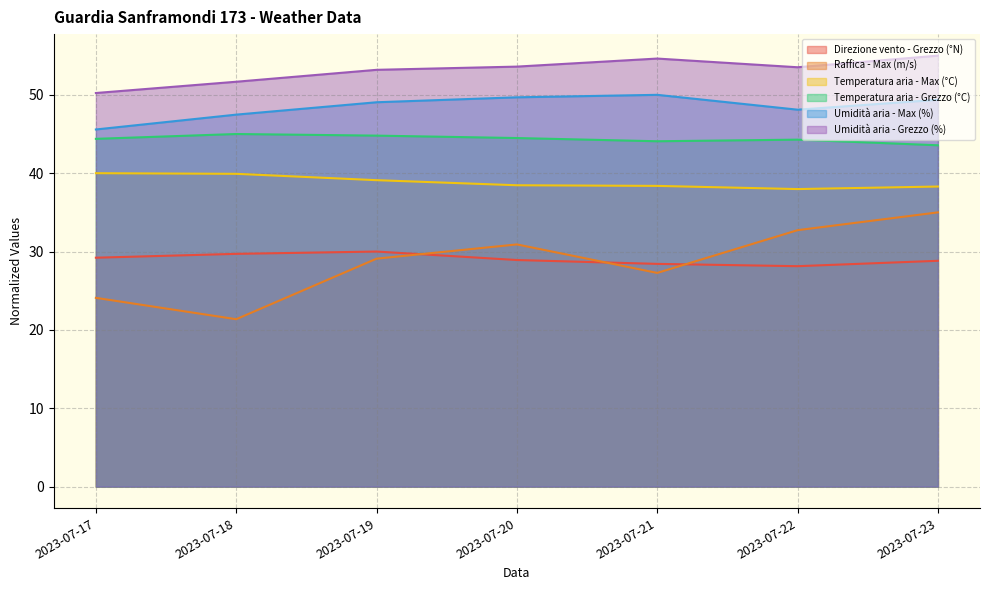

Rank the series at 2023-07-17 from lowest to highest value.

Raffica - Max (m/s), Direzione vento - Grezzo (°N), Temperatura aria - Max (°C), Temperatura aria - Grezzo (°C), Umidità aria - Max (%), Umidità aria - Grezzo (%)